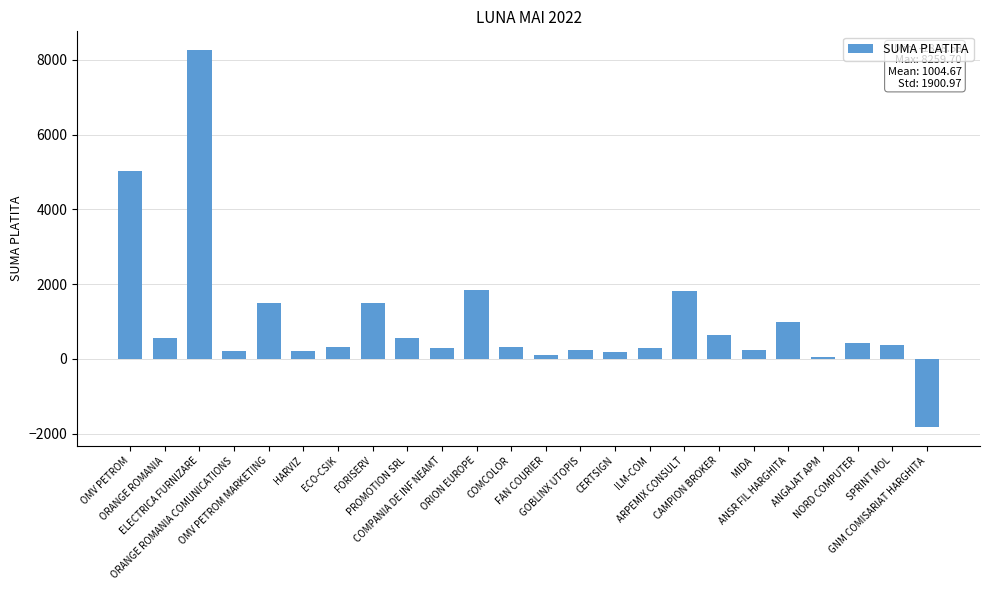

What is the value of the 7th bar from the left?

313.1